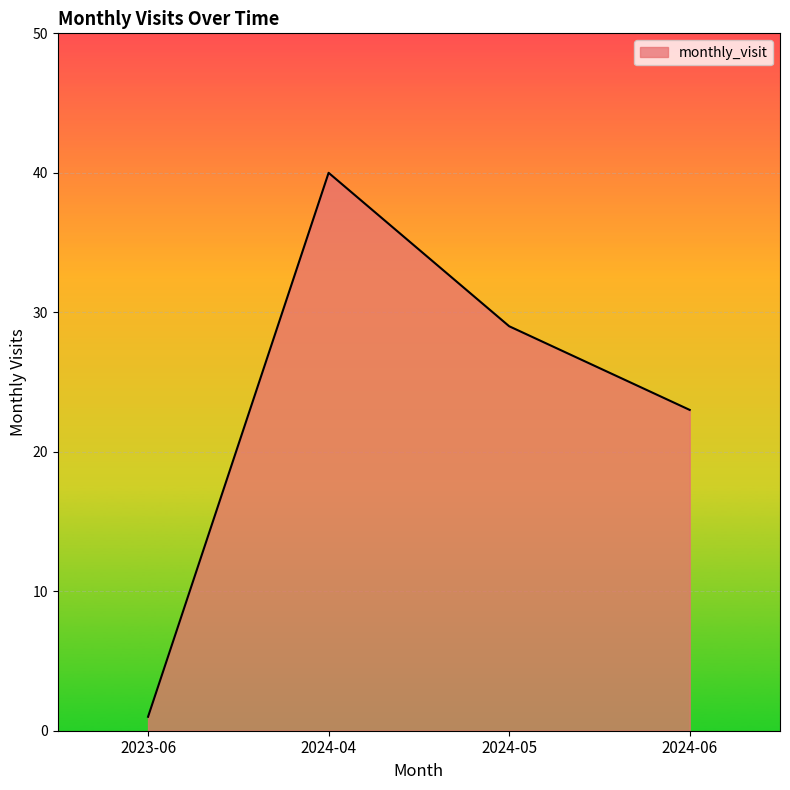

What is the difference between the maximum and minimum values?

39